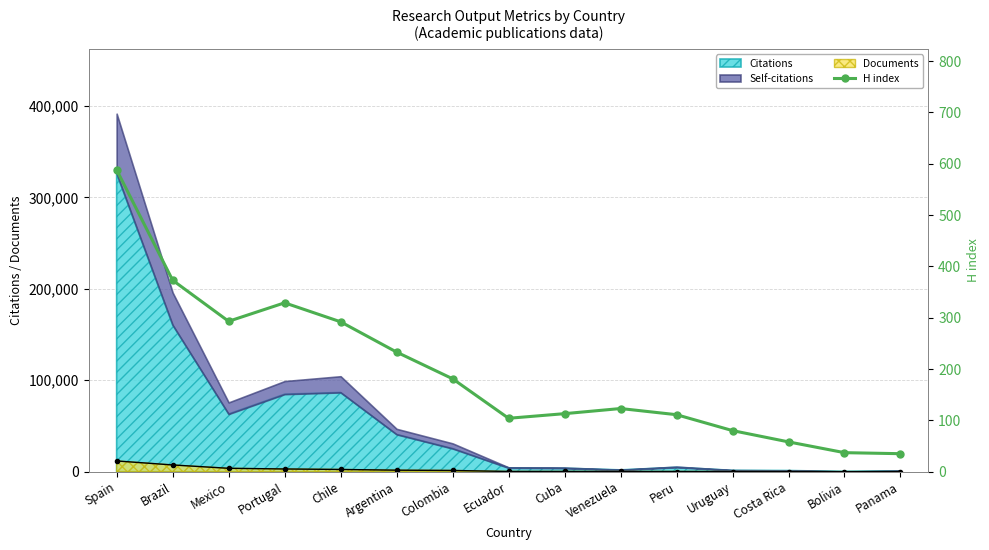

Read the value at Costa Rica.

58